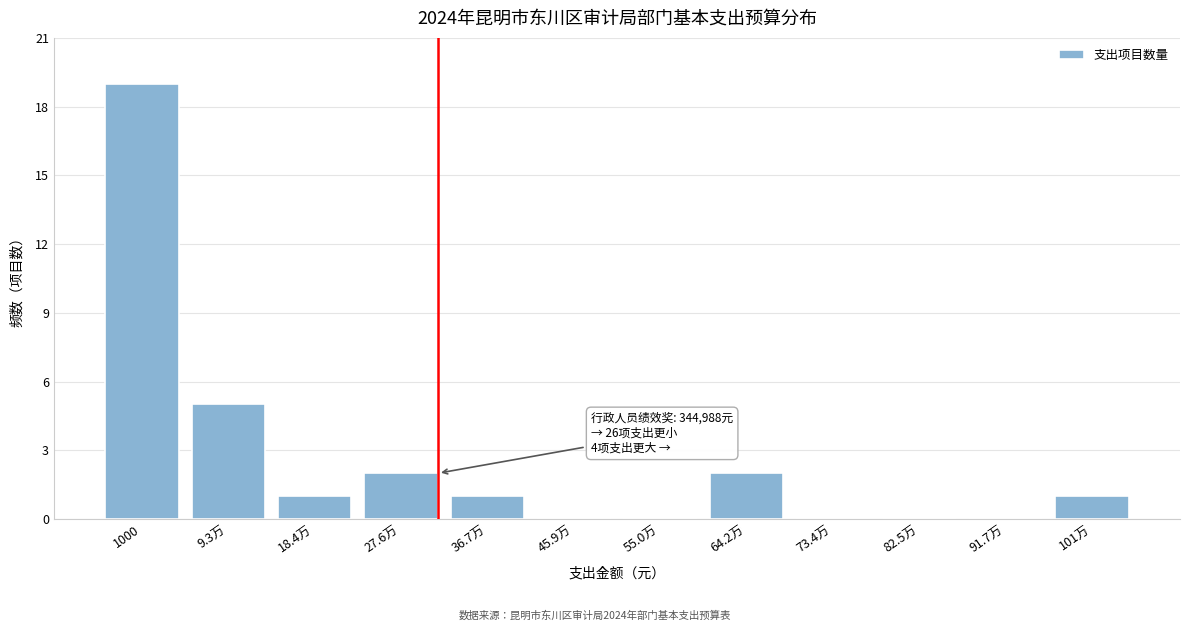

Reading left to right, list all the values displayed in this chart.

1000=19	9.3万=5	18.4万=1	27.6万=2	36.7万=1	45.9万=0	55.0万=0	64.2万=2	73.4万=0	82.5万=0	91.7万=0	101万=1